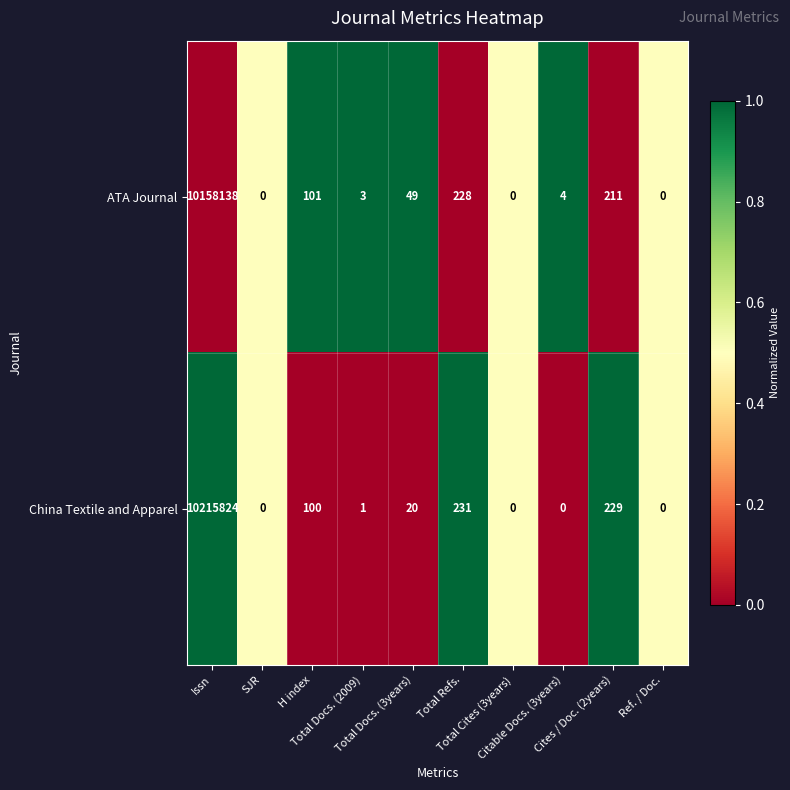

Between Total Refs. and Ref. / Doc., which series saw the biggest shift?

China Textile and Apparel